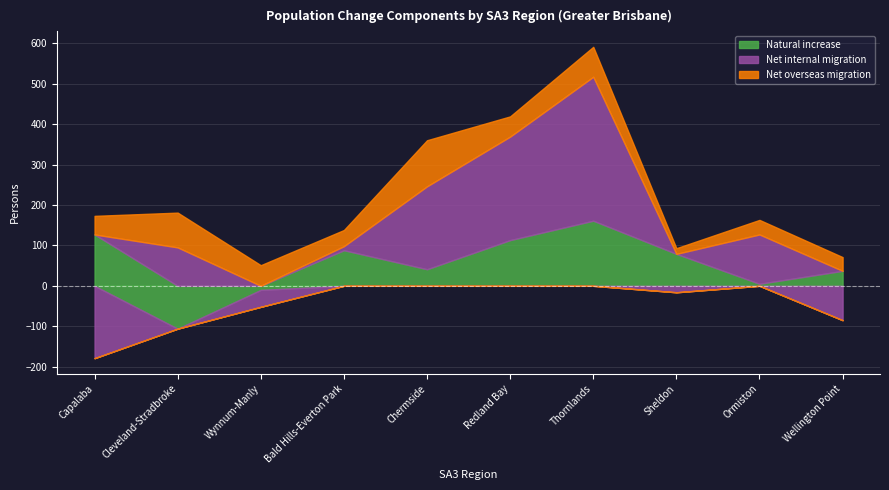

How many negative values does the Net internal migration series have?

4